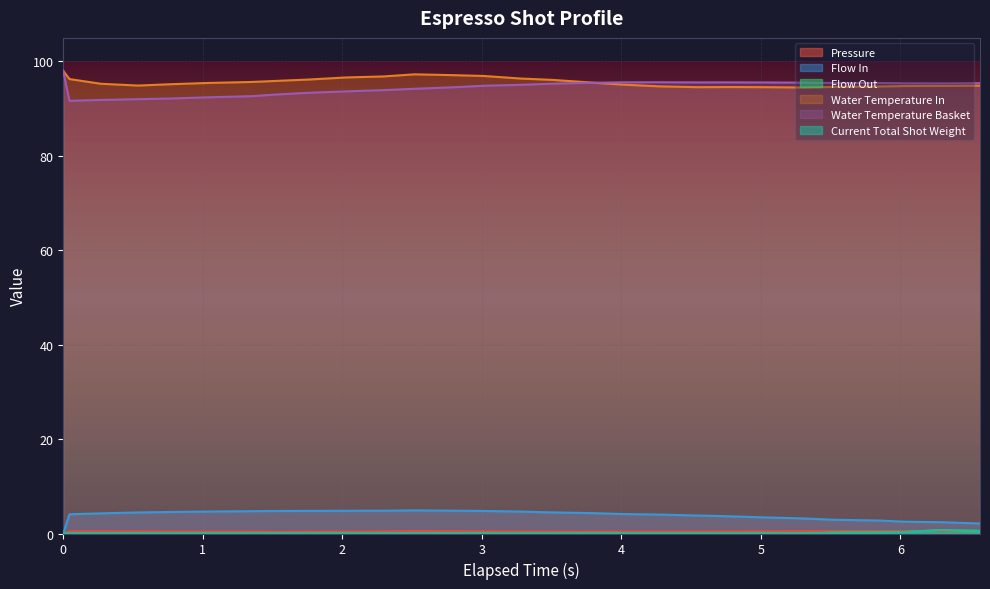

What is the greatest value displayed?

98.0